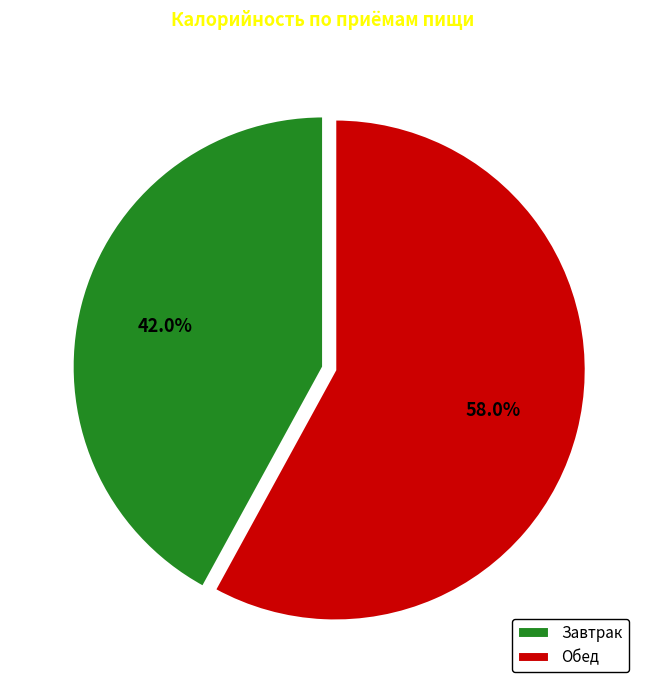

Count the number of slices in the pie.

2